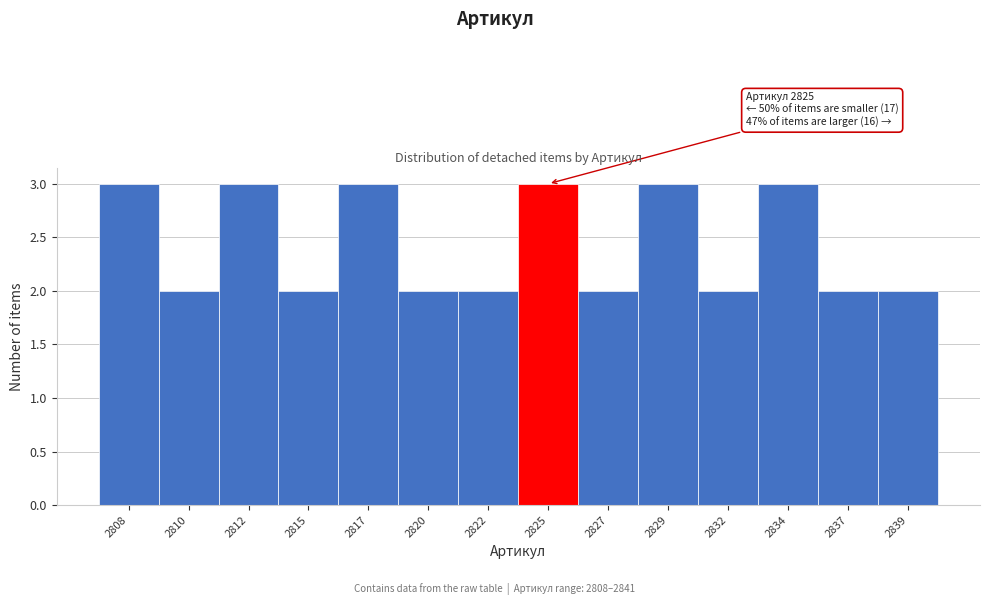

Reading right to left, extract all data points from this chart.

2	2	3	2	3	2	3	2	2	3	2	3	2	3